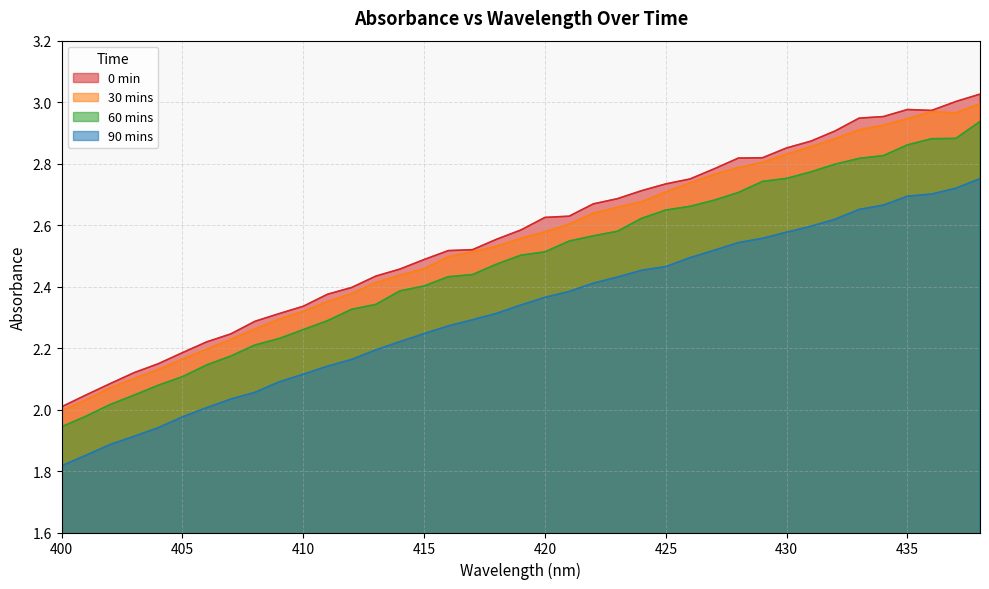

True or false: 0 min and 60 mins intersect in this chart.

False